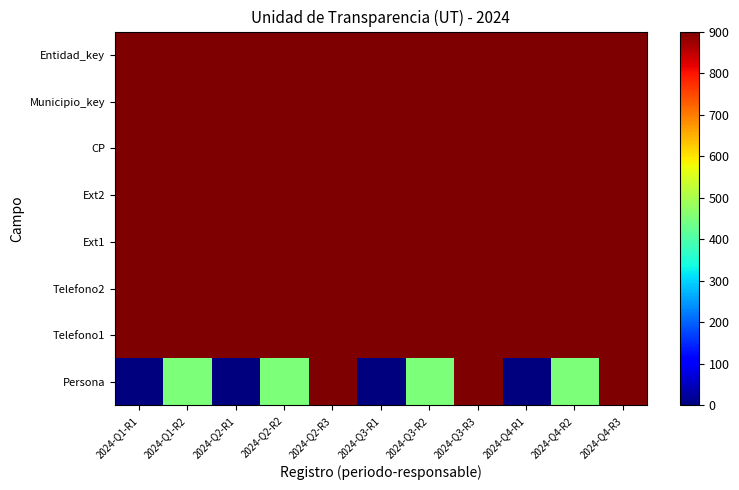

How many data points does each series have?

11